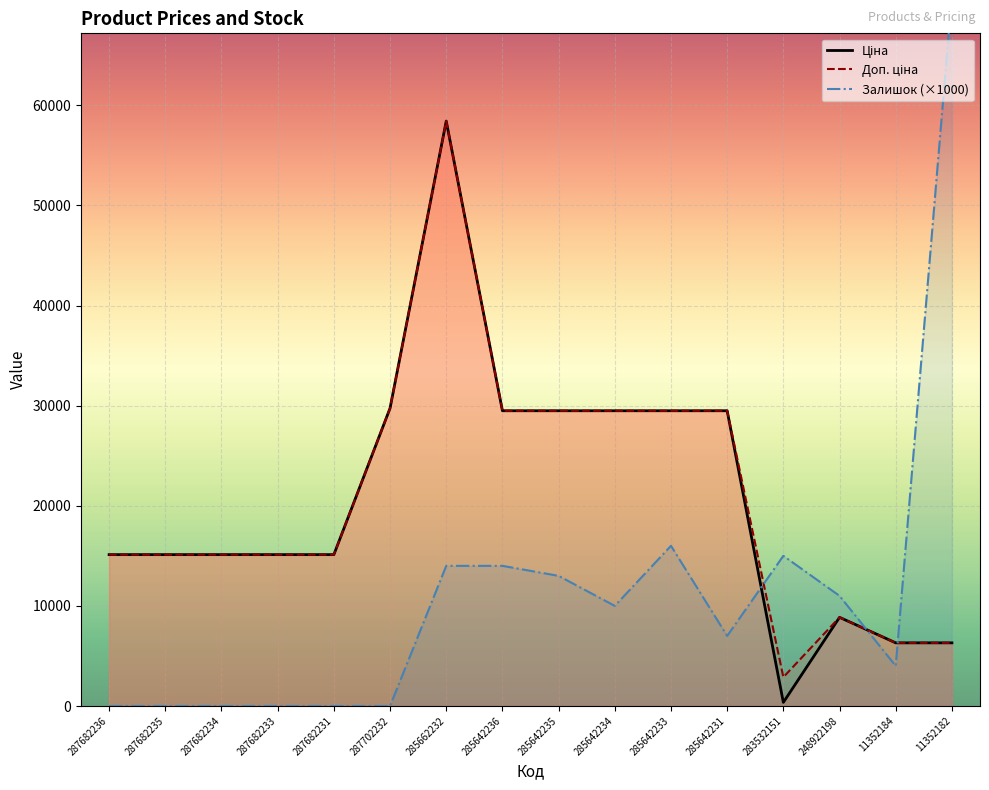

Is it true that Доп. ціна equals 15351.3 at 248922198?

False